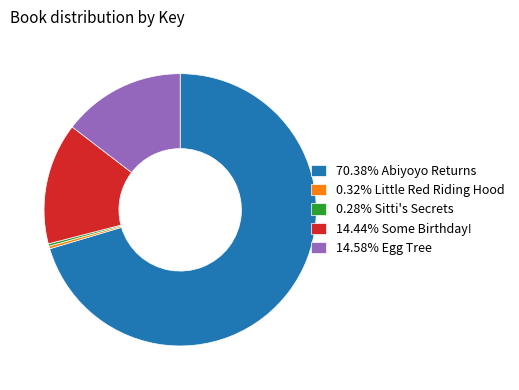

Do 70.38% Abiyoyo Returns and 14.44% Some Birthday! together represent more than half of the pie?

Yes